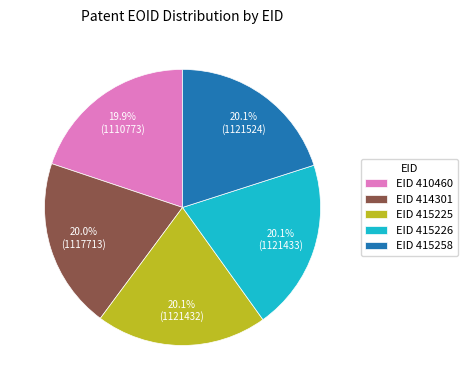

Approximately how many times larger is the value at EID 415226 compared to EID 415258?

1.0